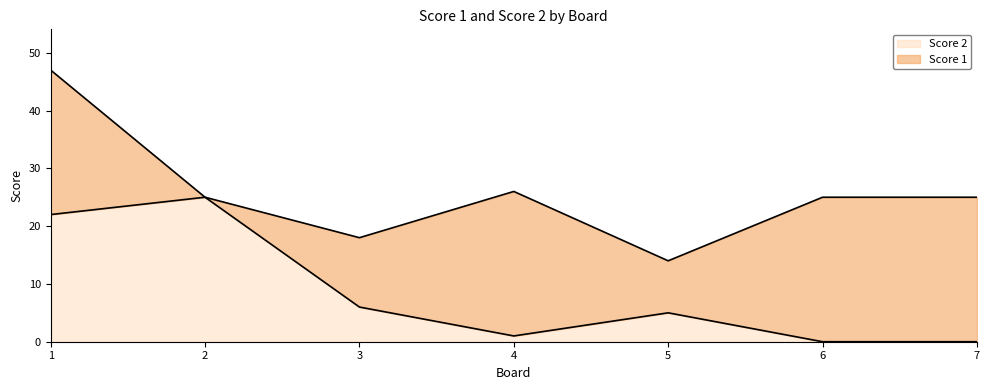

Which category has the highest value across all series?

2